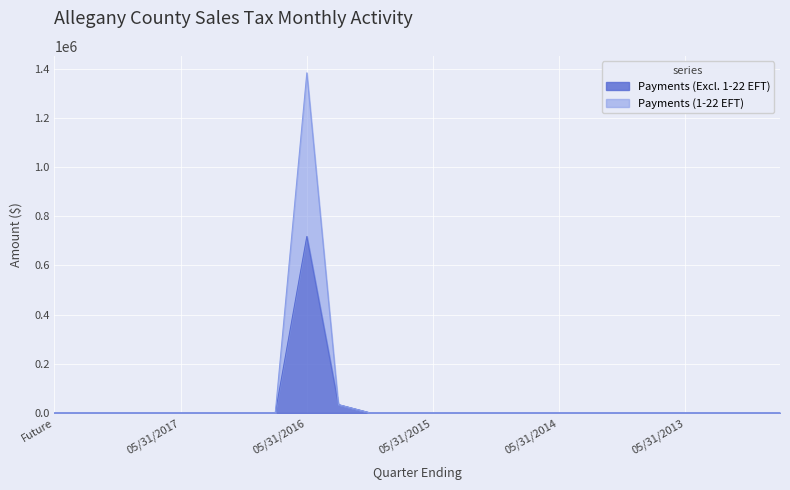

Does the chart display data point markers on the line(s)?

No